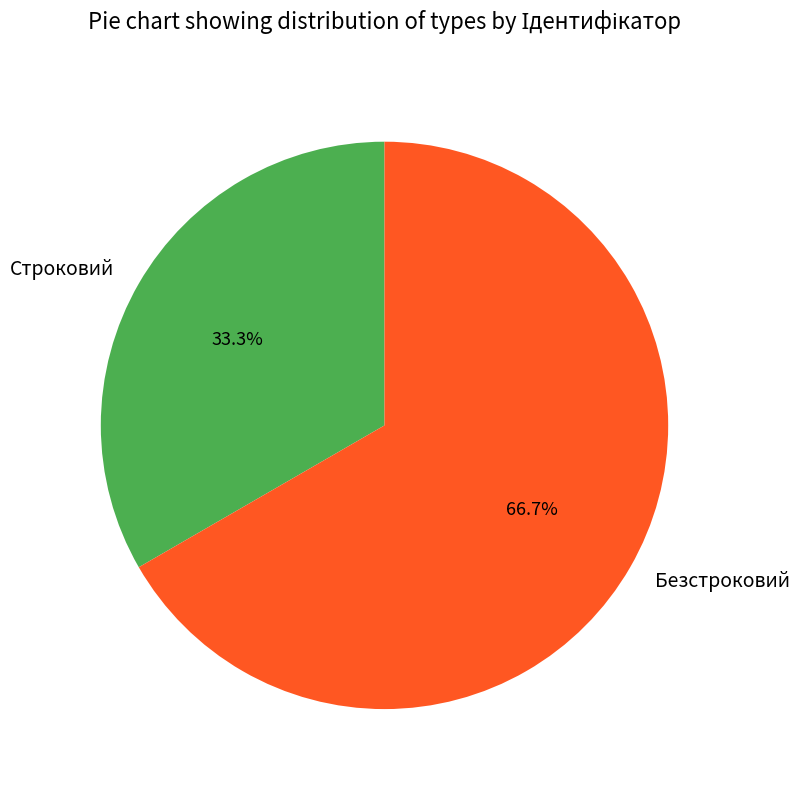

To the nearest percent, what is the combined percentage of Строковий and Безстроковий?

100%